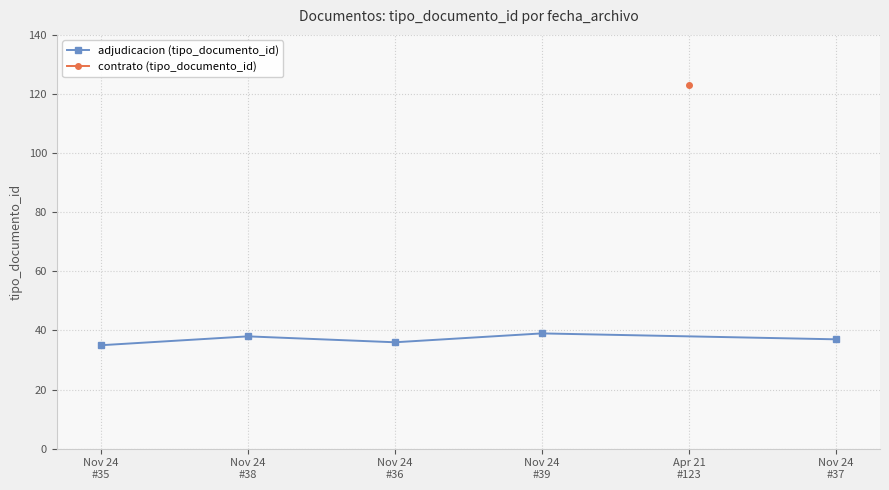

What is the sum of all values?

185